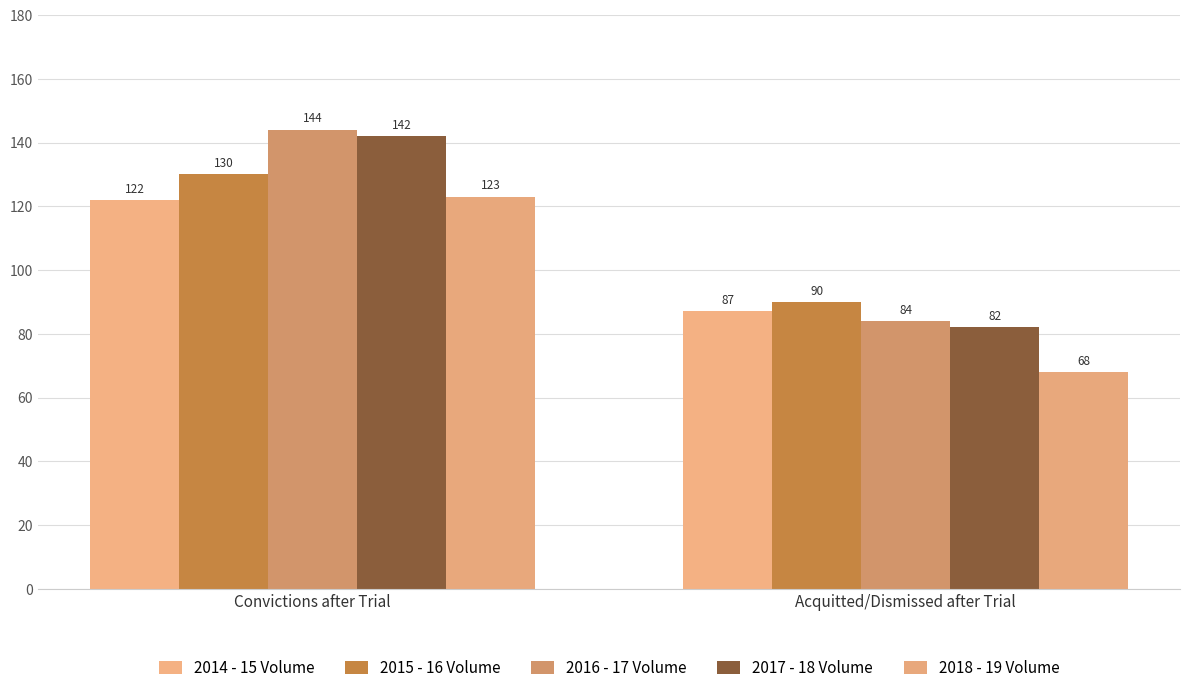

How many bars are there in each group?

5